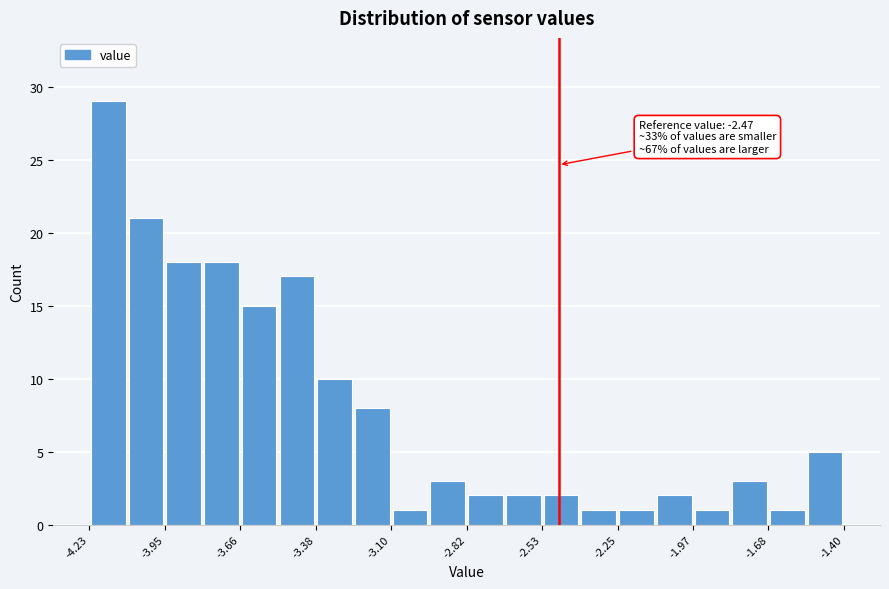

Around what value on the x-axis is the tallest bar? Give the approximate position of its centre, as read against the axis.

-4.15